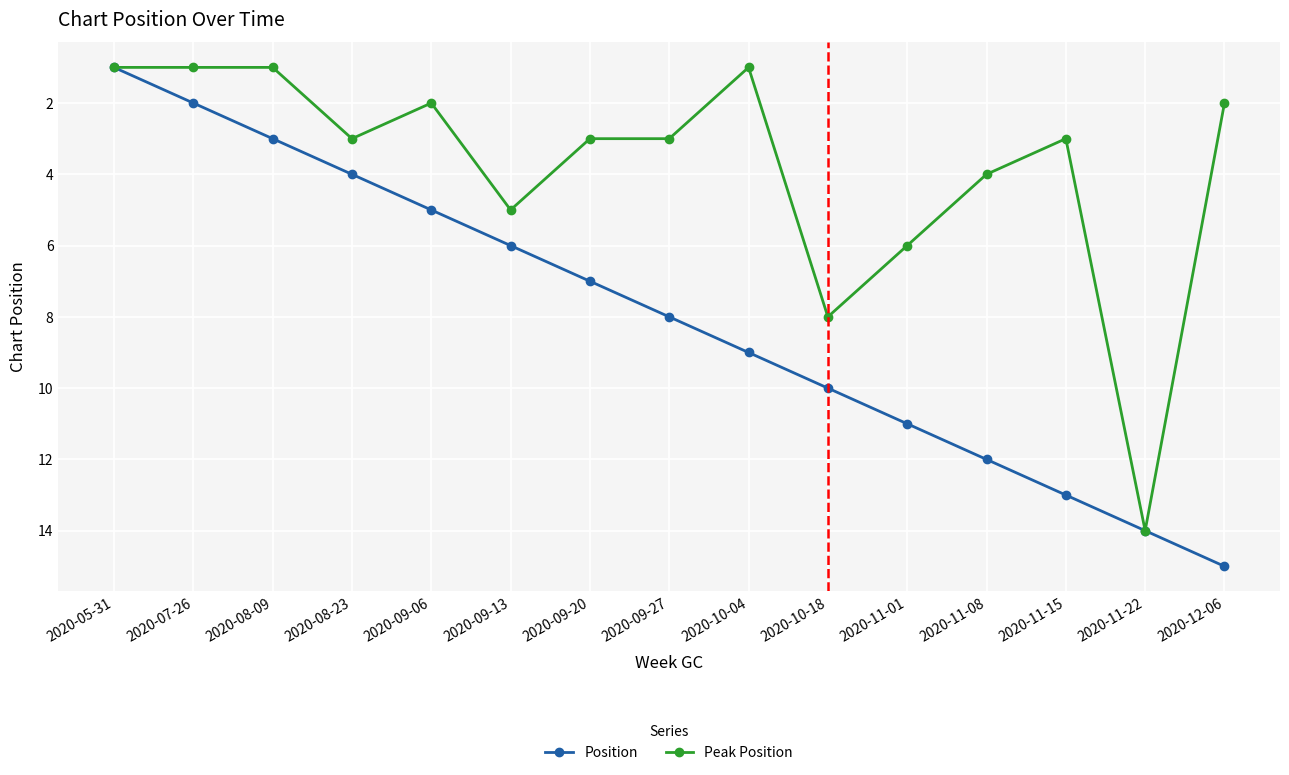

Reading left to right, transcribe all the data shown in this chart.

Position: 2020-05-31=1	2020-07-26=2	2020-08-09=3	2020-08-23=4	2020-09-06=5	2020-09-13=6	2020-09-20=7	2020-09-27=8	2020-10-04=9	2020-10-18=10	2020-11-01=11	2020-11-08=12	2020-11-15=13	2020-11-22=14	2020-12-06=15
Peak Position: 2020-05-31=1	2020-07-26=1	2020-08-09=1	2020-08-23=3	2020-09-06=2	2020-09-13=5	2020-09-20=3	2020-09-27=3	2020-10-04=1	2020-10-18=8	2020-11-01=6	2020-11-08=4	2020-11-15=3	2020-11-22=14	2020-12-06=2